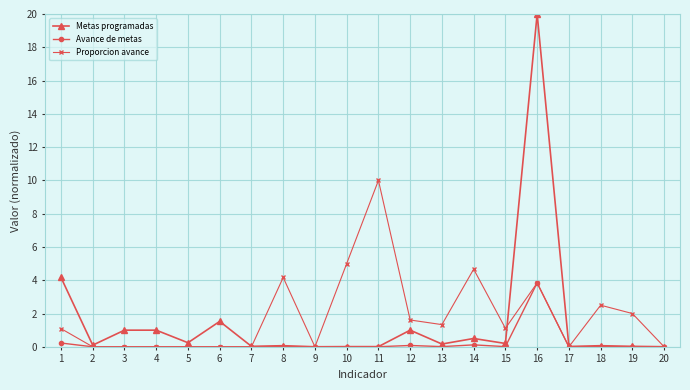

What are all the series names shown in the legend?

Metas programadas, Avance de metas, Proporcion avance